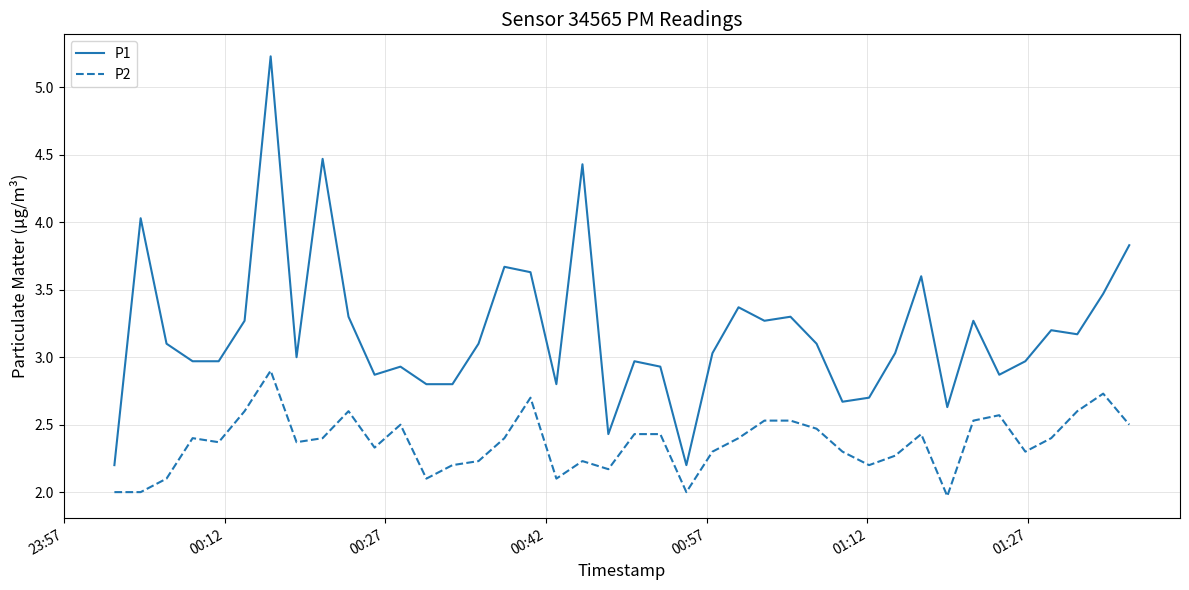

Which series has the largest total across all categories?

P1